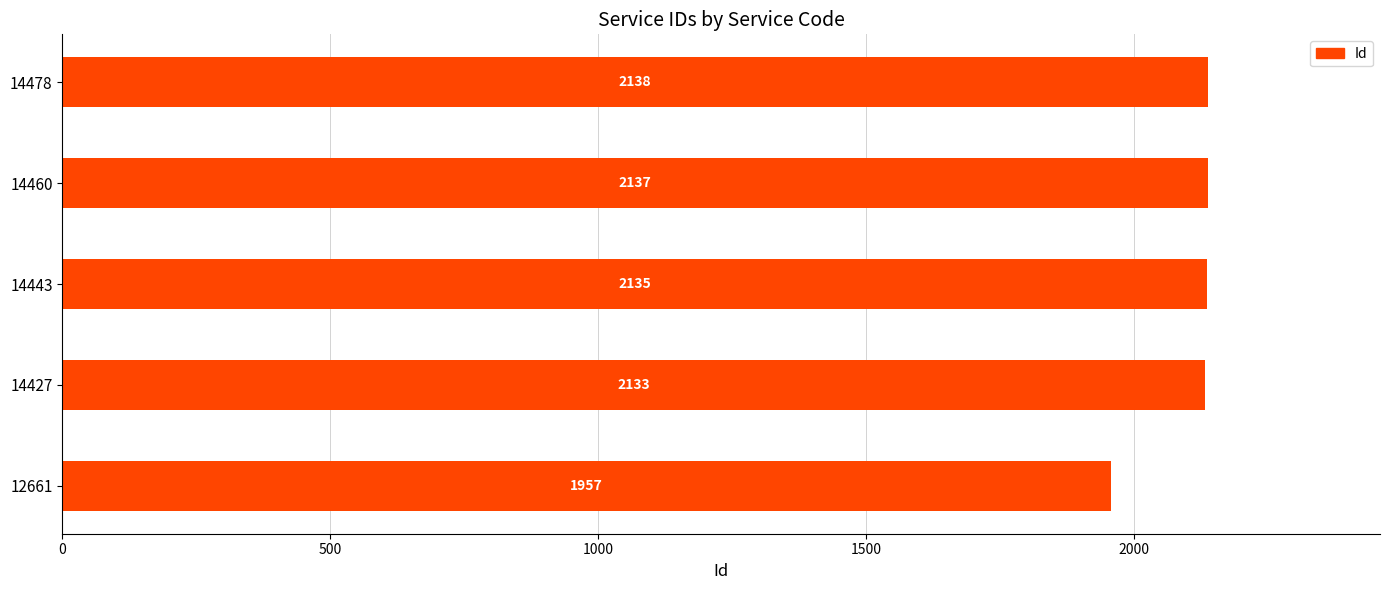

What is the greatest value displayed?

2138